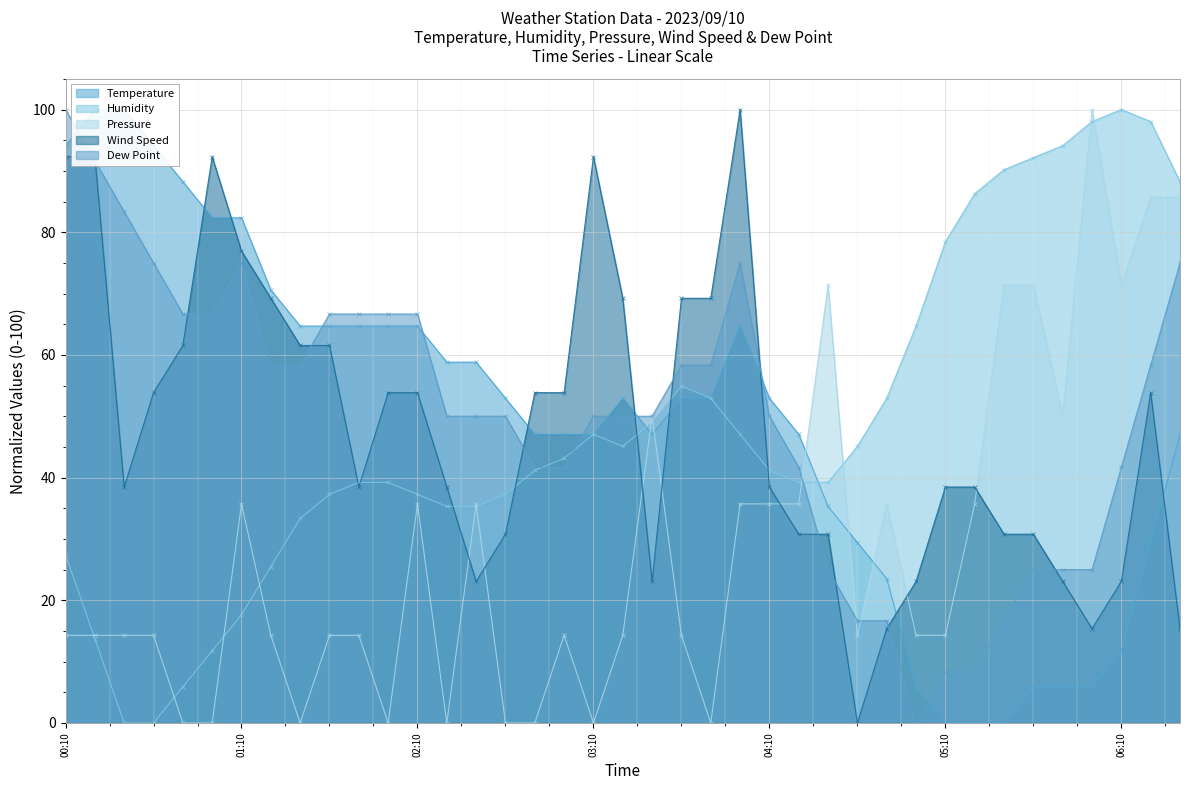

Where is Temperature nearest to the value 50?

02:50